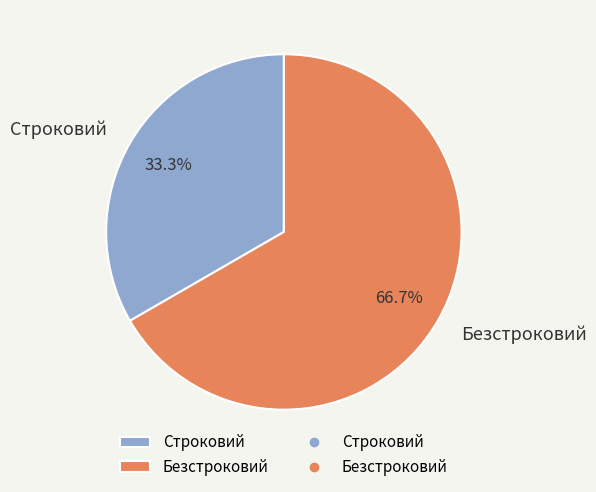

Count the number of slices in the pie.

2